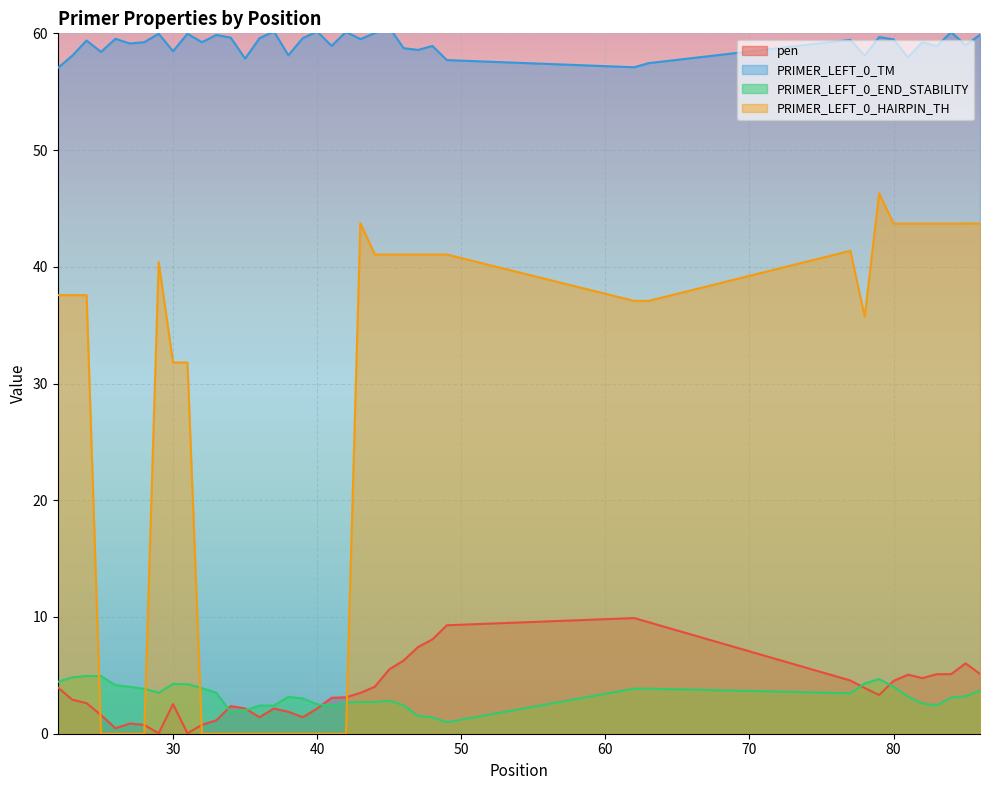

Which series has the largest range (max minus min)?

PRIMER_LEFT_0_HAIRPIN_TH